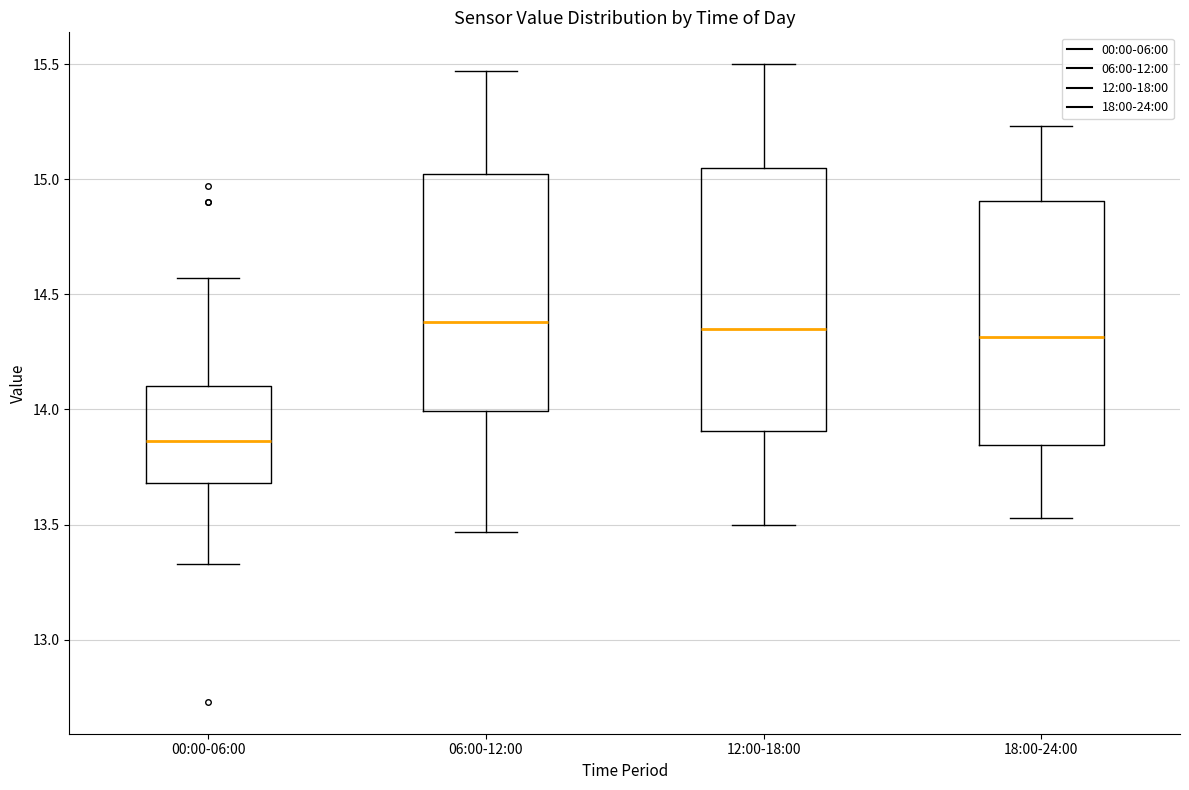

Which box is the tallest, from its lower edge to its upper edge?

12:00-18:00